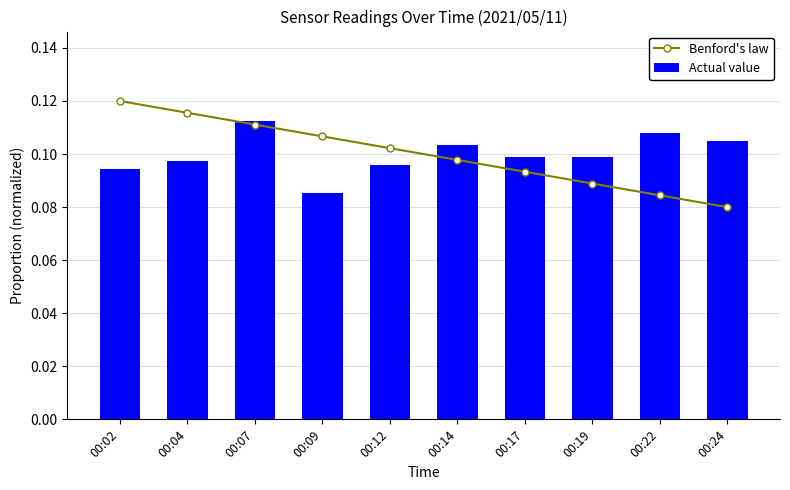

At which label is Actual value closest to 0?

00:09